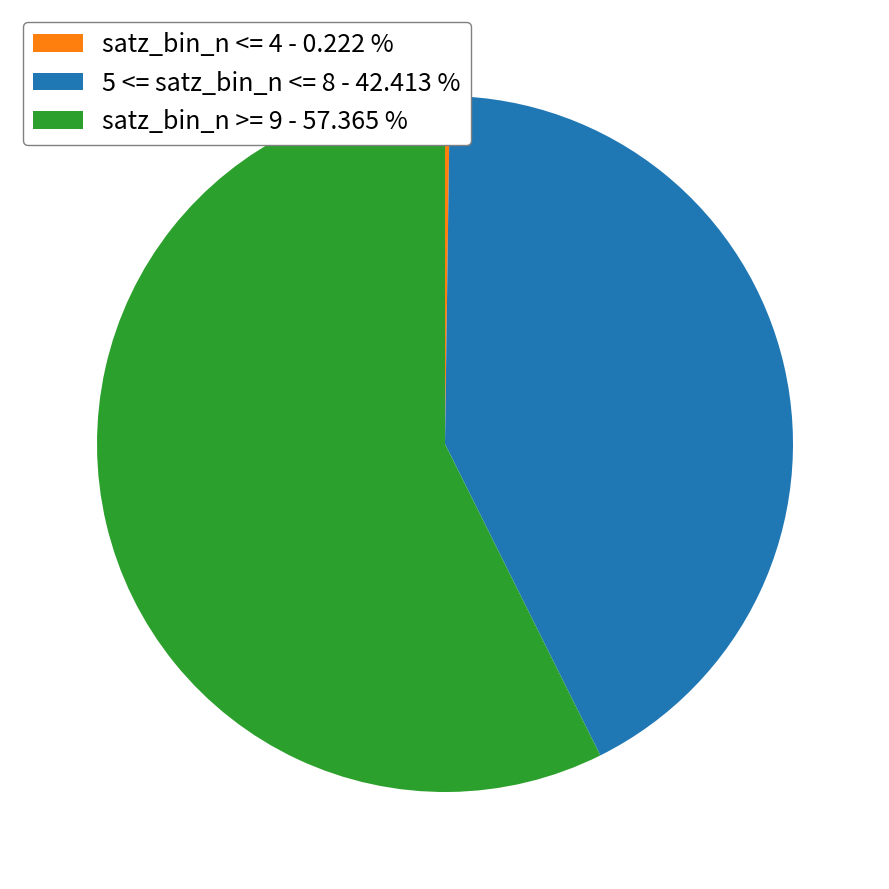

Which slice is the largest?

satz_bin_n >= 9 - 57.365 %